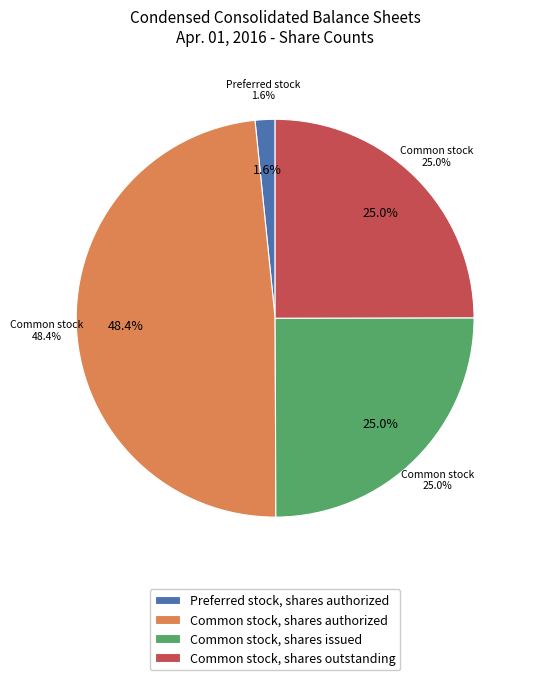

How much of the chart is everything except Preferred stock, shares issued?

100.0%